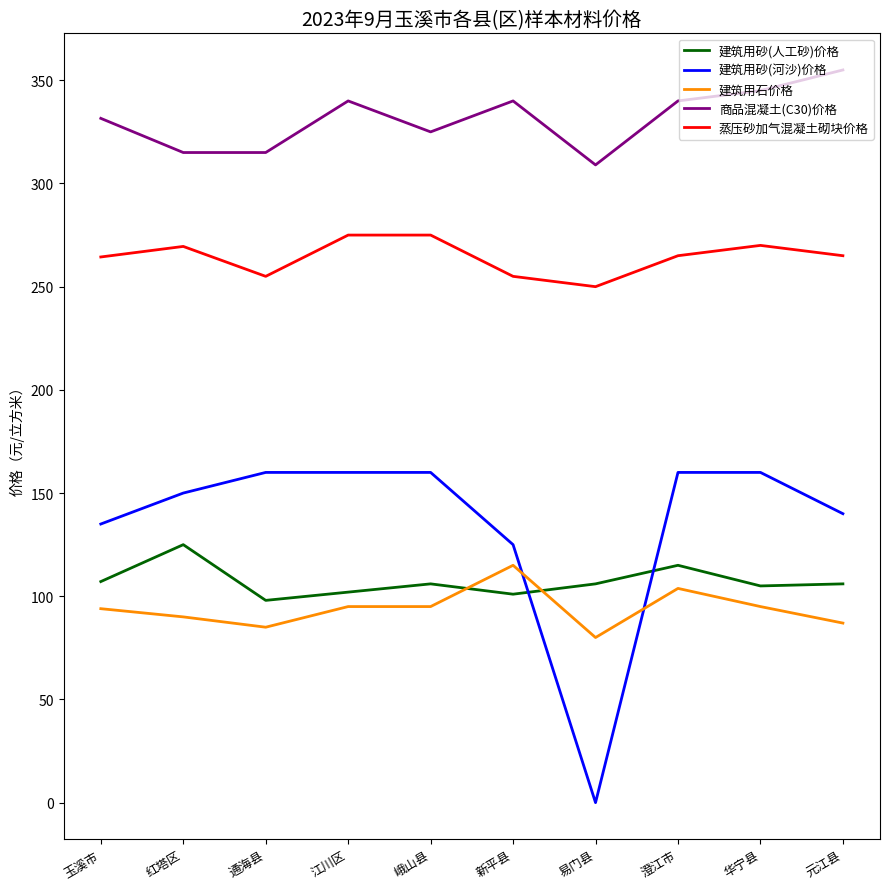

What is the average value of the 建筑用石价格 series?

94.0